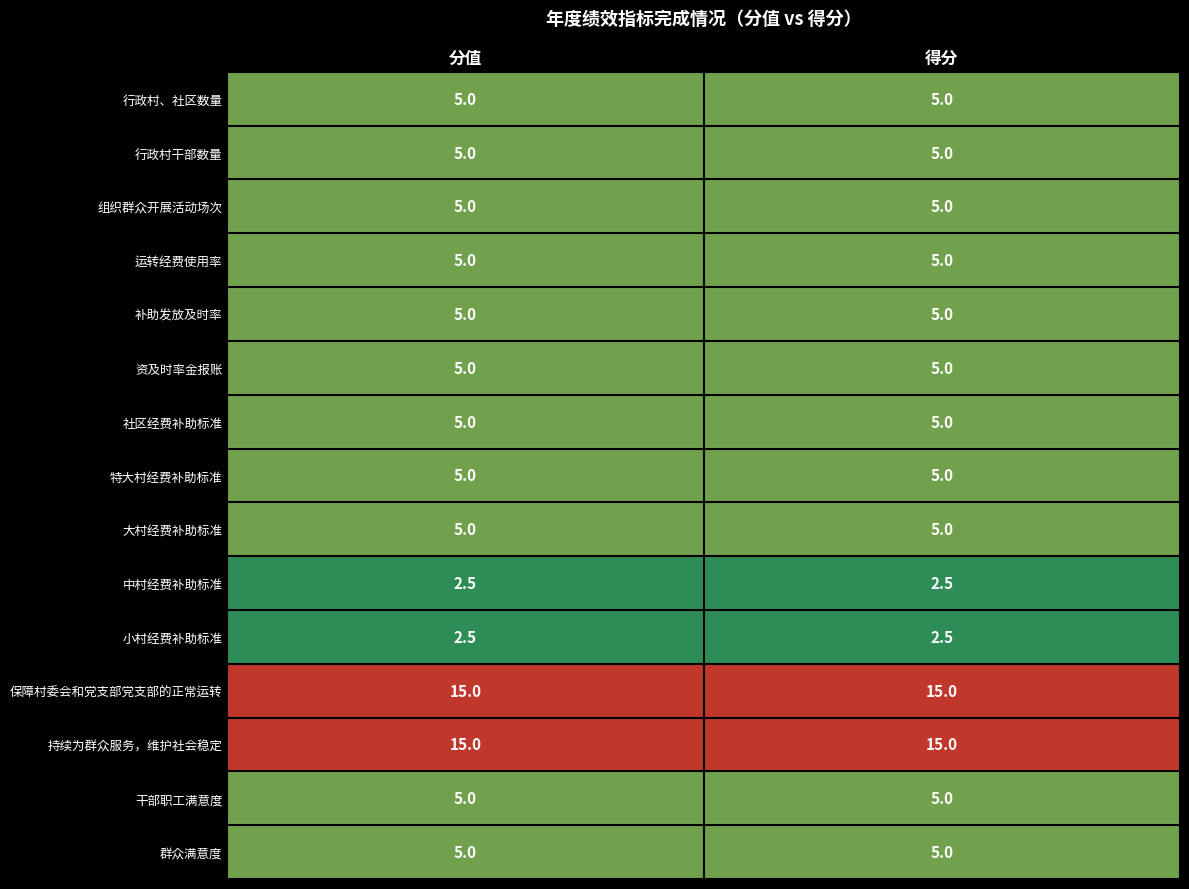

Reading left to right, extract all data points from this chart.

行政村、社区数量: 0=5.0	1=5.0
行政村干部数量: 0=5.0	1=5.0
组织群众开展活动场次: 0=5.0	1=5.0
运转经费使用率: 0=5.0	1=5.0
补助发放及时率: 0=5.0	1=5.0
资及时率金报账: 0=5.0	1=5.0
社区经费补助标准: 0=5.0	1=5.0
特大村经费补助标准: 0=5.0	1=5.0
大村经费补助标准: 0=5.0	1=5.0
中村经费补助标准: 0=2.5	1=2.5
小村经费补助标准: 0=2.5	1=2.5
保障村委会和党支部党支部的正常运转: 0=15.0	1=15.0
持续为群众服务，维护社会稳定: 0=15.0	1=15.0
干部职工满意度: 0=5.0	1=5.0
群众满意度: 0=5.0	1=5.0